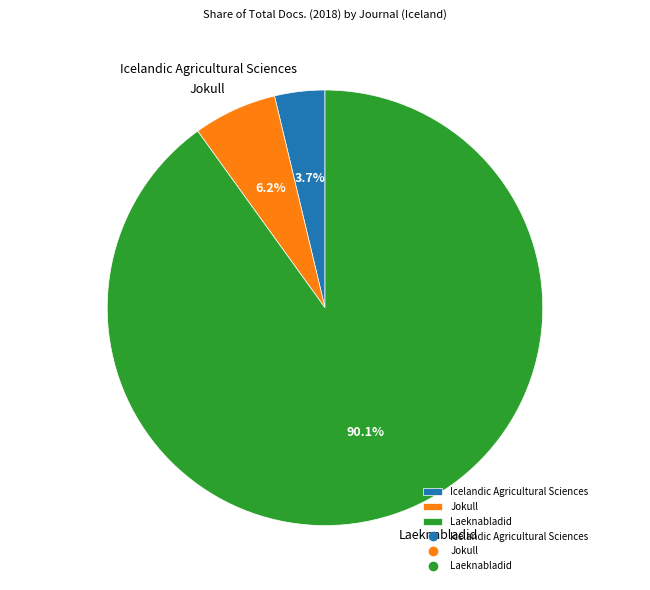

Count the number of slices in the pie.

3